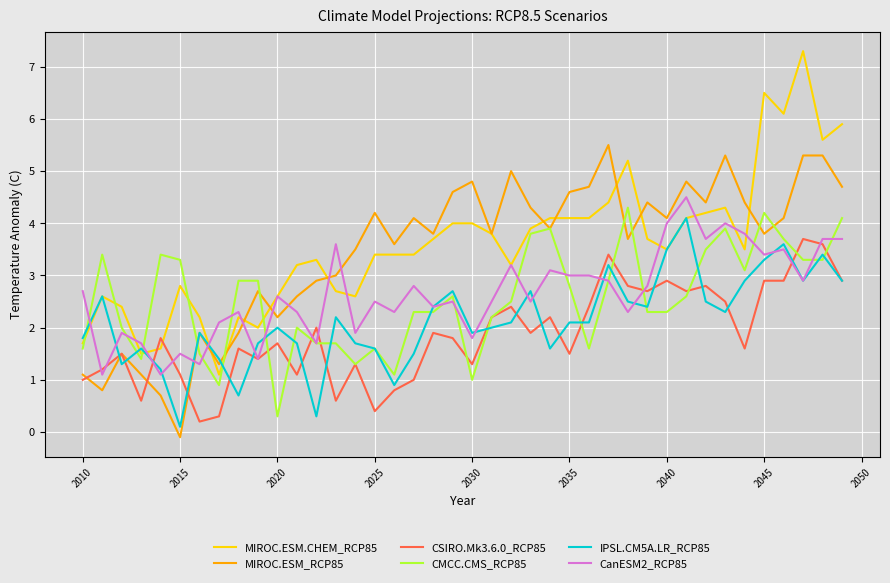

What is the minimum value for MIROC.ESM.CHEM_RCP85?

1.1